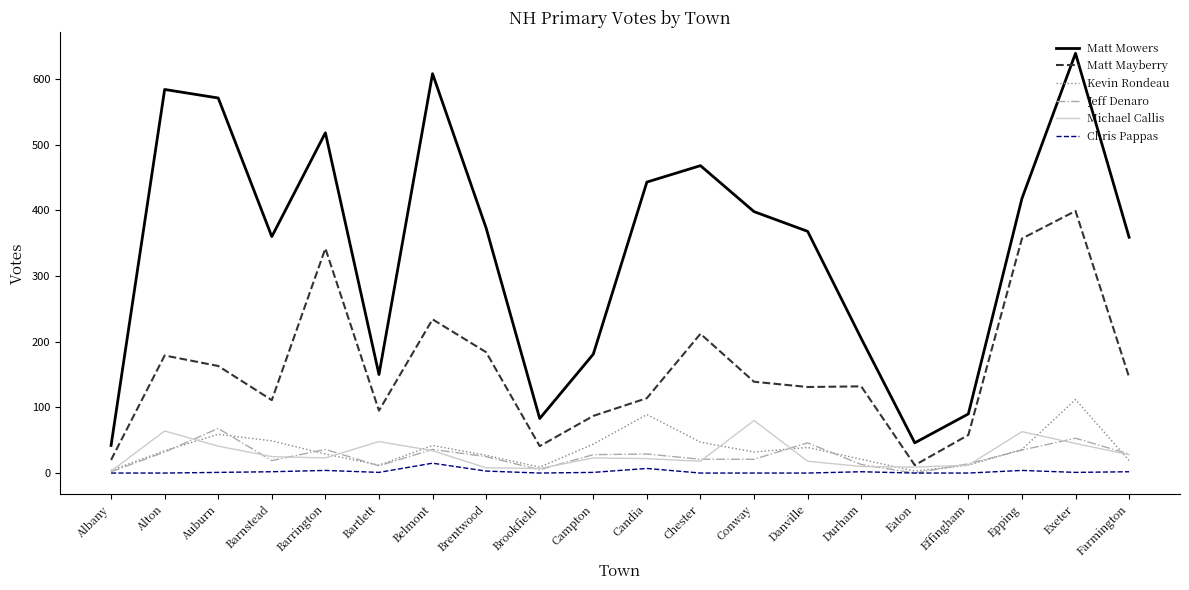

At which label does Michael Callis reach its peak?

Conway